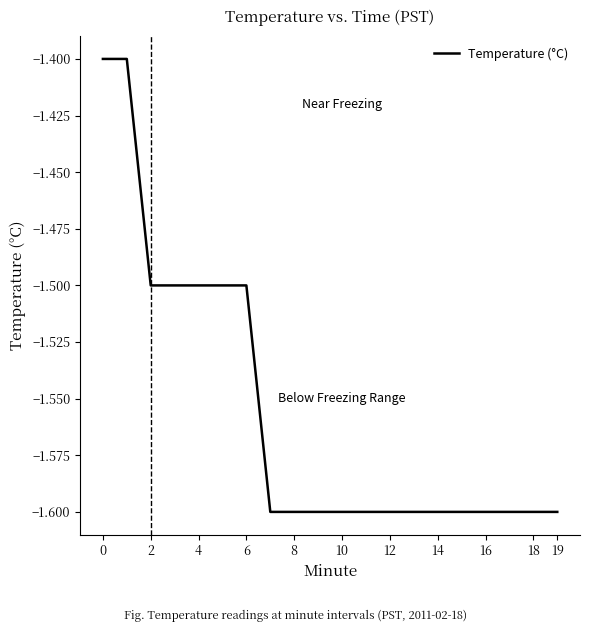

What is the smallest value displayed?

-1.6